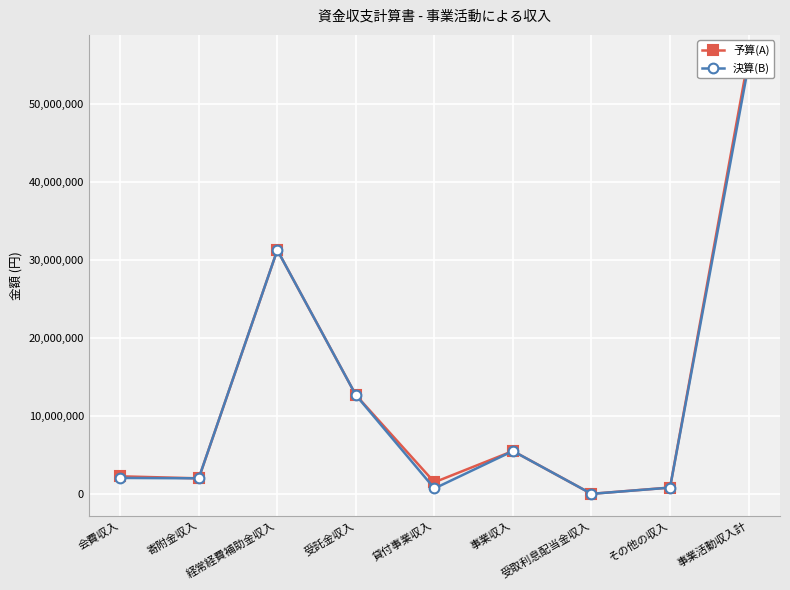

What are all the series names shown in the legend?

予算(A), 決算(B)